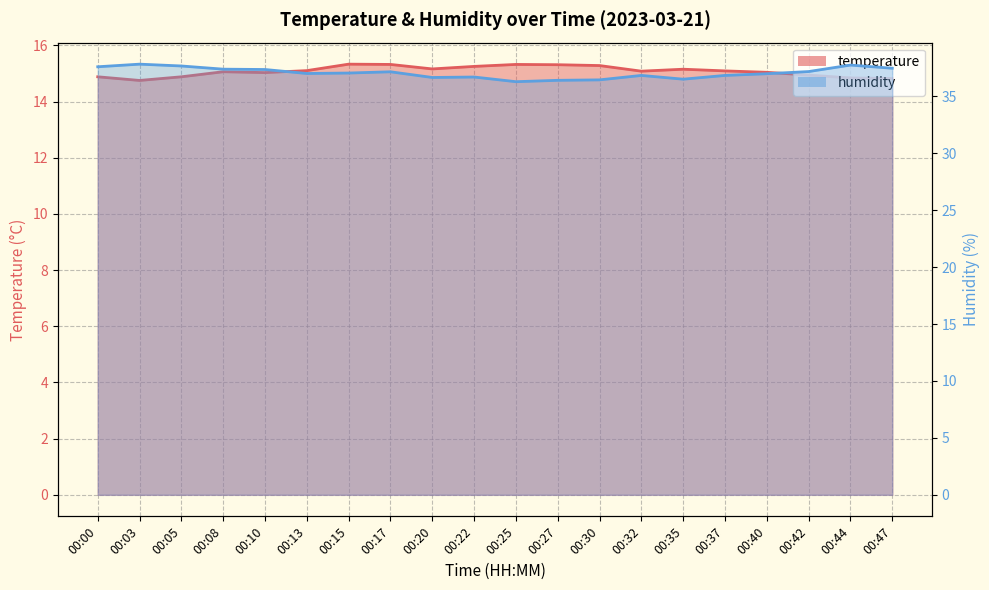

True or false: temperature has more than 1 interior local peaks.

True